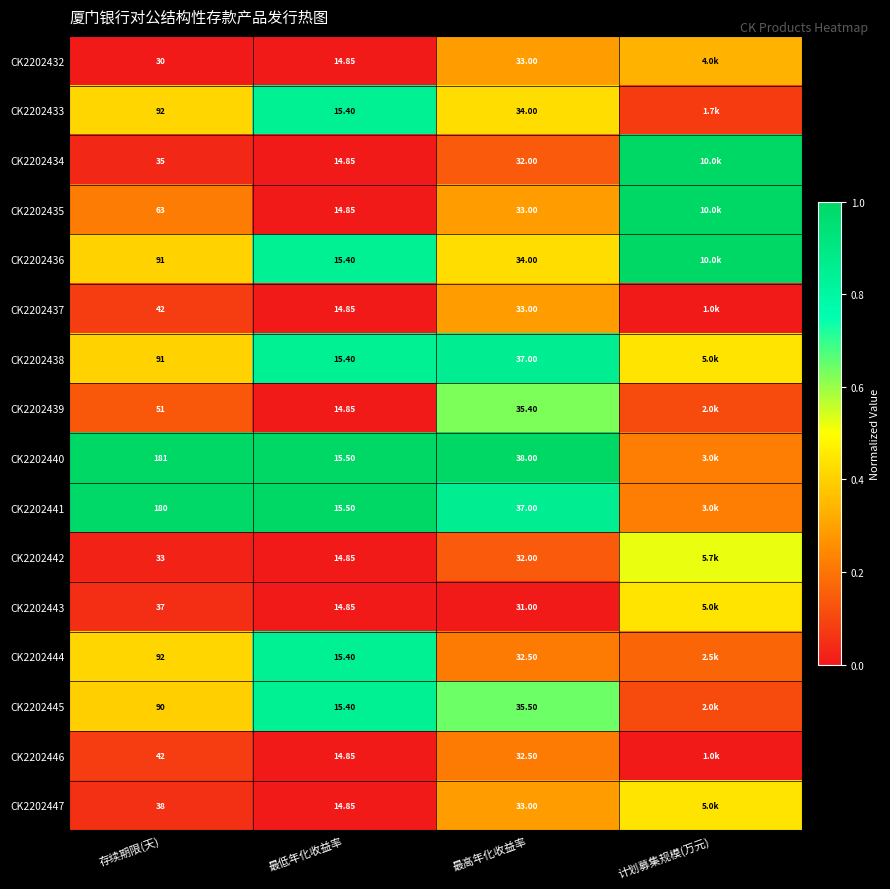

Is it true that CK2202444 equals 0.2 at 最高年化收益率?

True